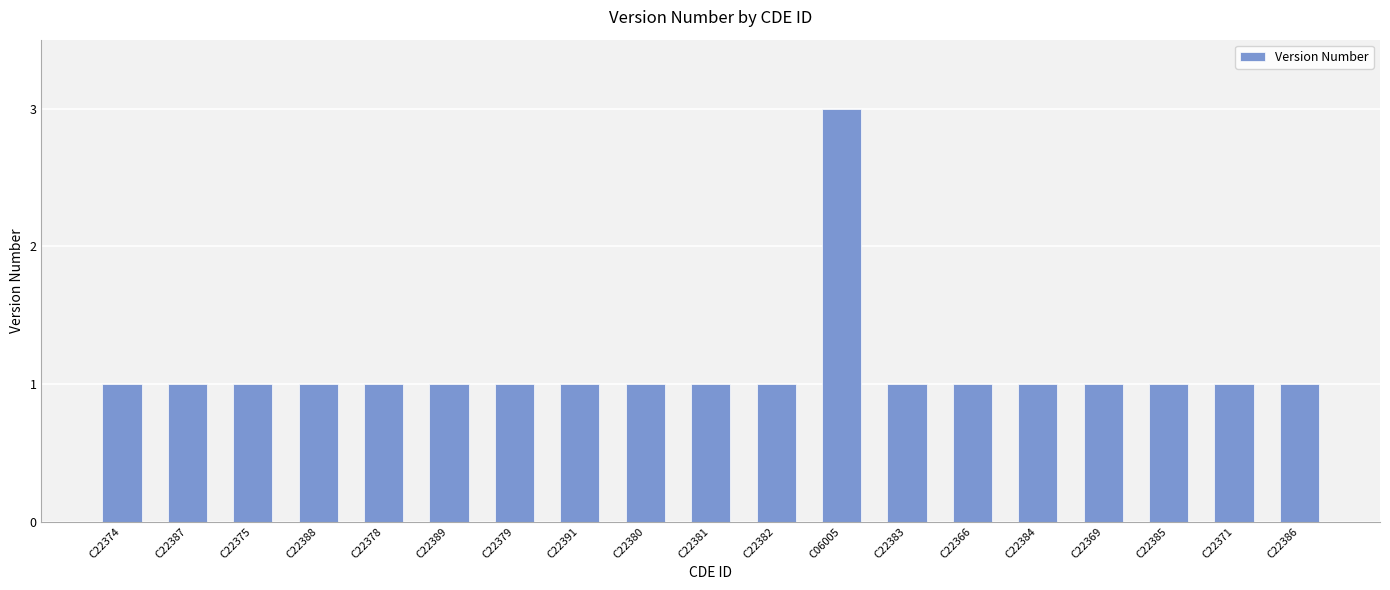

What is the label of the 3rd bar from the left?

C22375